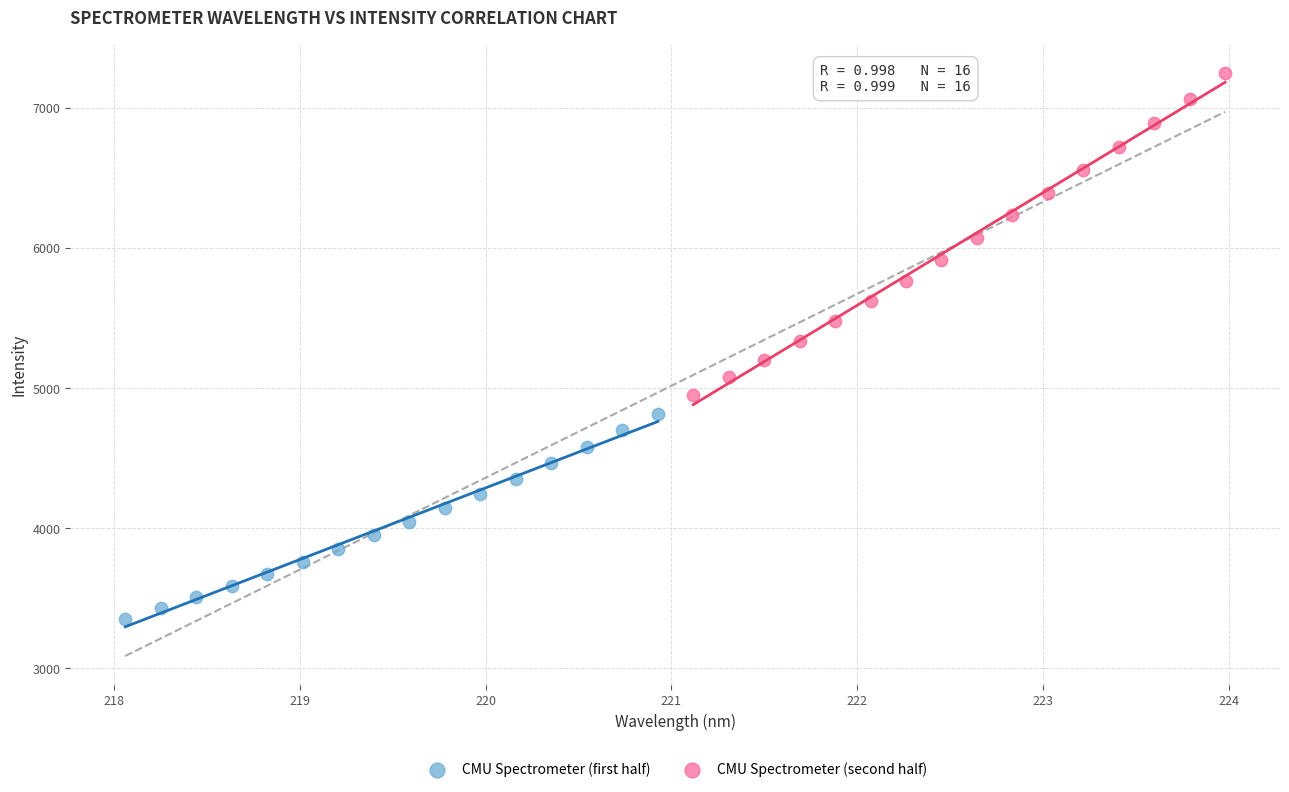

Which series has the largest Y range (max minus min)?

CMU Spectrometer (second half)